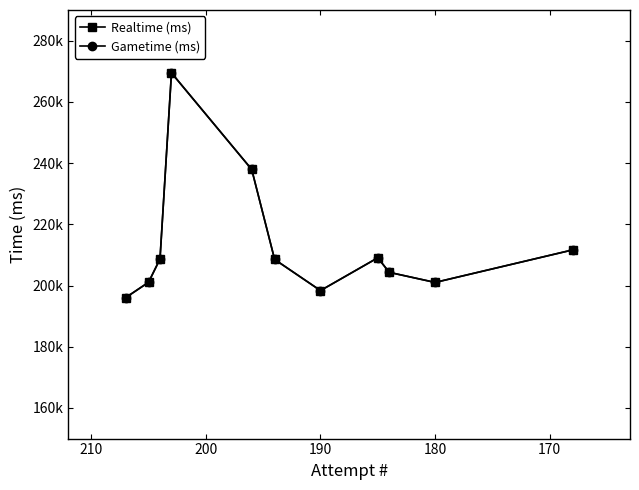

Does the chart have visible grid lines?

No